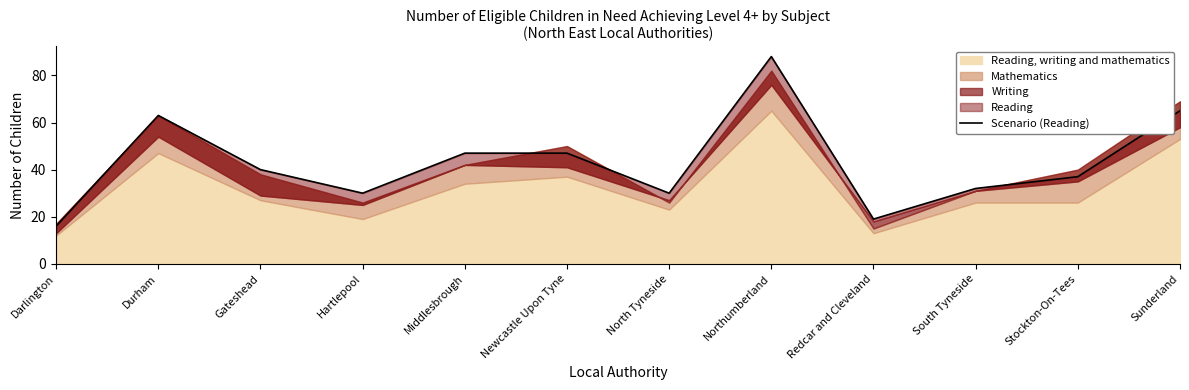

Where is the first local maximum?

Durham